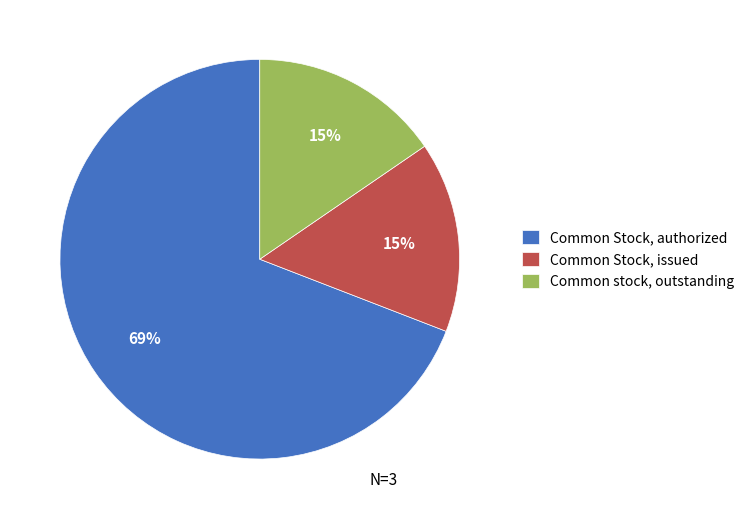

The Common Stock, issued slice represents 15% of the pie. True or false?

True